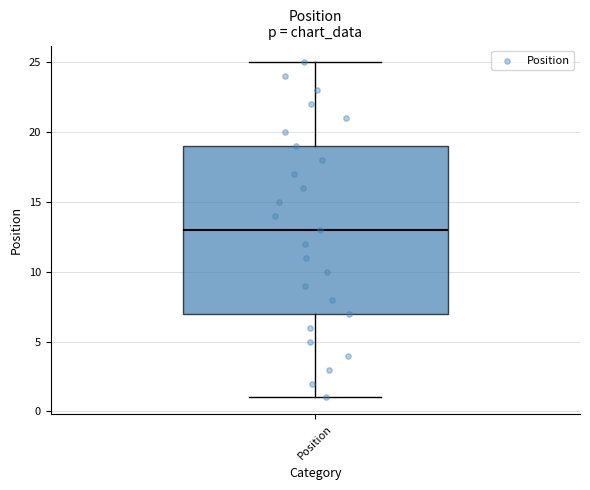

Read this box plot against the y-axis: the position of the median line, the range covered by the box, and the ends of both whiskers. The values are not printed on the chart, so give them approximately, as read against the axis.

median 13, box 7 to 19, whiskers 1 to 25